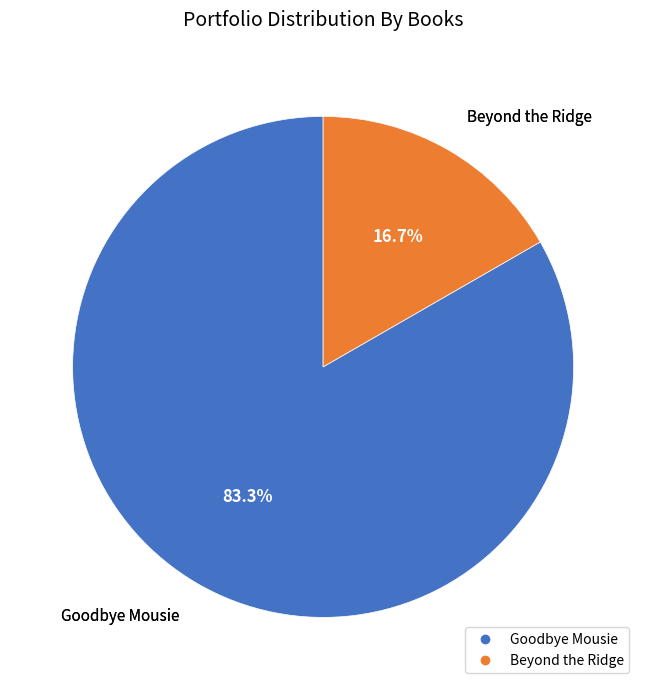

To the nearest percent, what is the combined percentage of Beyond the Ridge and Goodbye Mousie?

100%